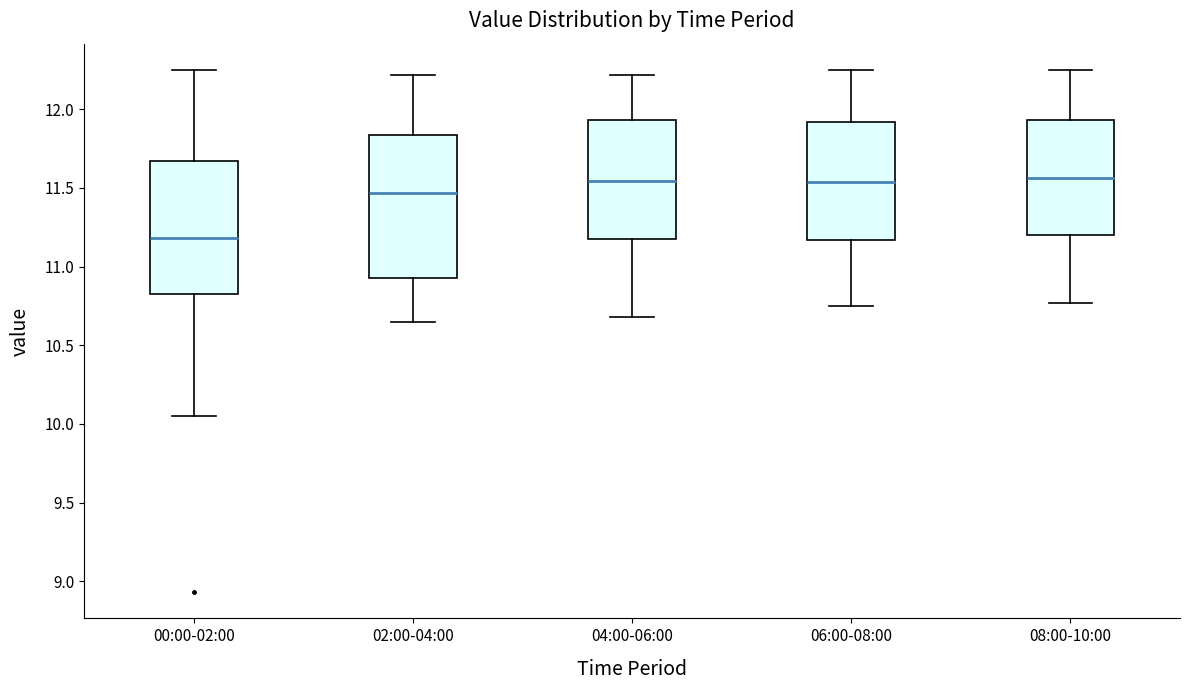

Reading left to right, transcribe this box plot: for each box, give where its median line is, the range the box spans, and where its two whiskers end, as read against the y-axis. The values are not printed on the chart, so give them approximately, as read against the axis.

00:00-02:00: median 11.20, box 10.85 to 11.65, whiskers 10.05 to 12.25
02:00-04:00: median 11.45, box 10.95 to 11.85, whiskers 10.65 to 12.20
04:00-06:00: median 11.55, box 11.20 to 11.95, whiskers 10.70 to 12.20
06:00-08:00: median 11.55, box 11.15 to 11.90, whiskers 10.75 to 12.25
08:00-10:00: median 11.55, box 11.20 to 11.95, whiskers 10.75 to 12.25